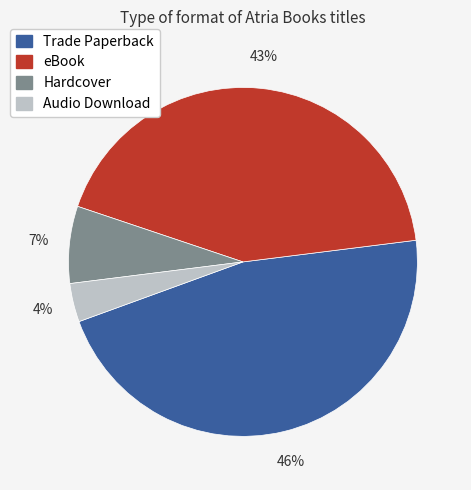

What is the smallest slice in the pie chart?

Audio Download